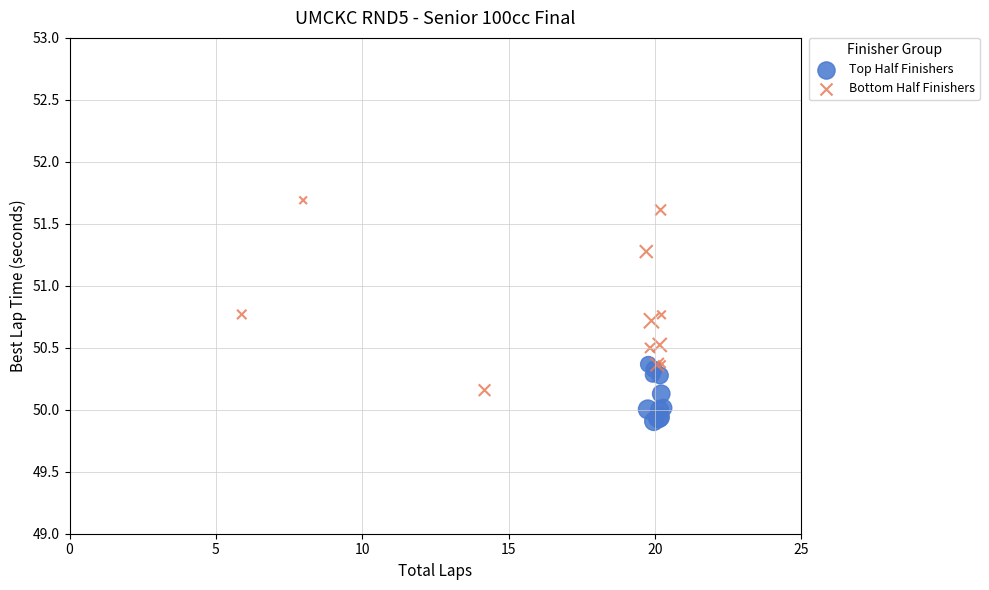

Which series reaches the maximum Y coordinate?

Bottom Half Finishers